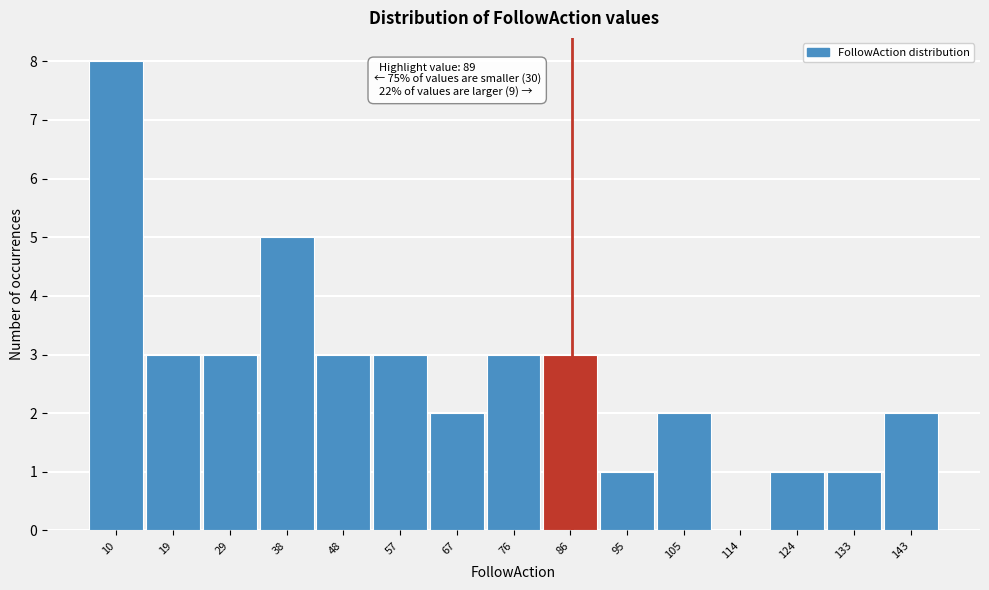

Reading right to left, extract all data points from this chart.

143=2	133=1	124=1	114=0	105=2	95=1	86=3	76=3	67=2	57=3	48=3	38=5	29=3	19=3	10=8